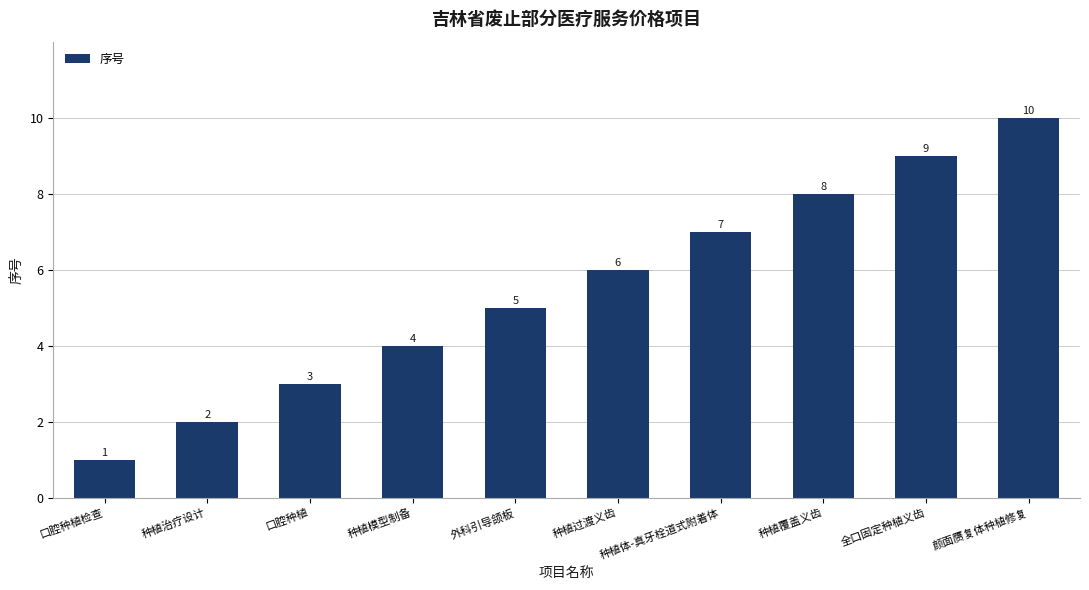

Reading left to right, what are all the values shown in this chart?

1	2	3	4	5	6	7	8	9	10